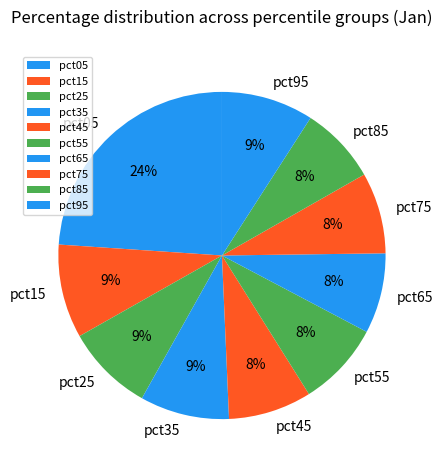

Is it true that pct65 is 16% of the pie?

False